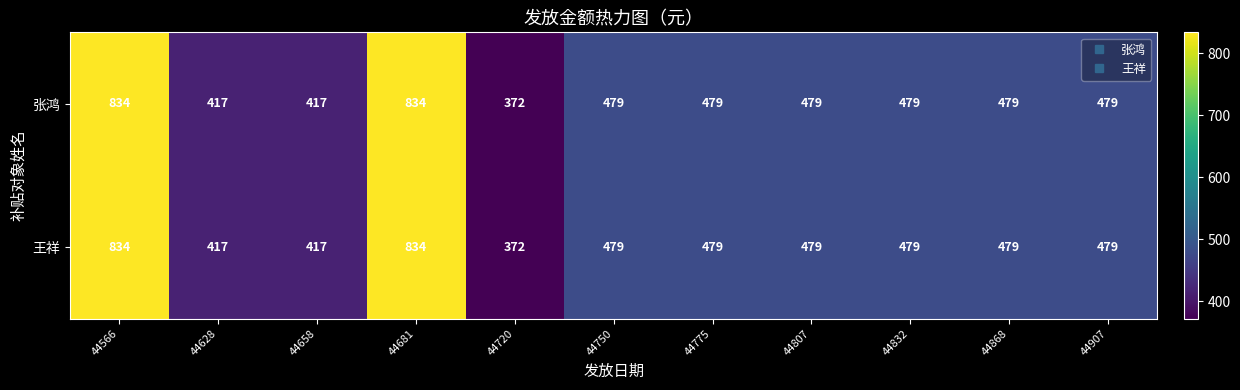

How many data points does each series have?

11